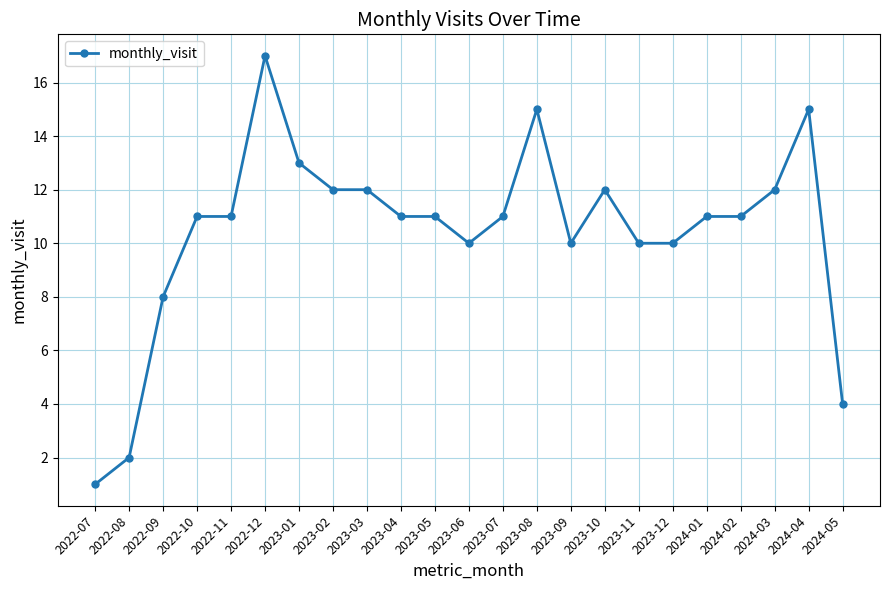

What is the change in value from 2022-09 to 2022-10?

+3